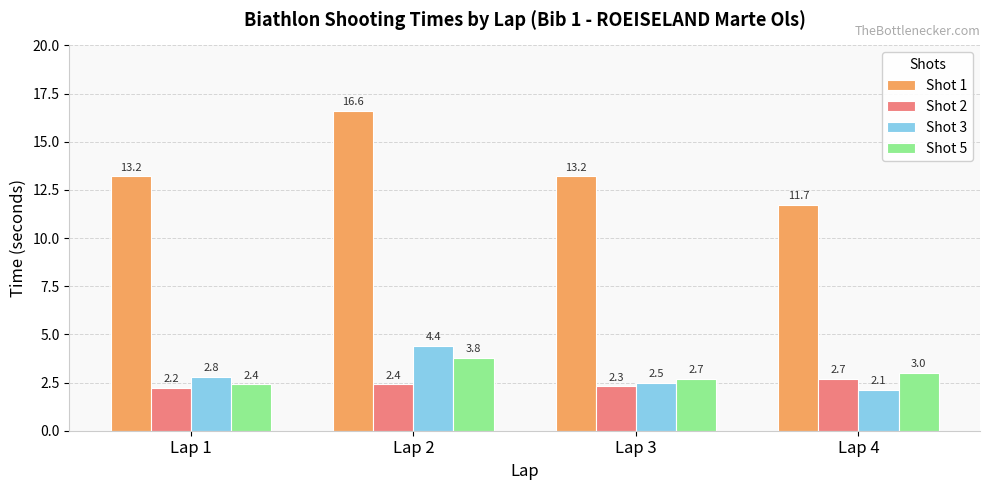

Count the number of data series in this chart.

4